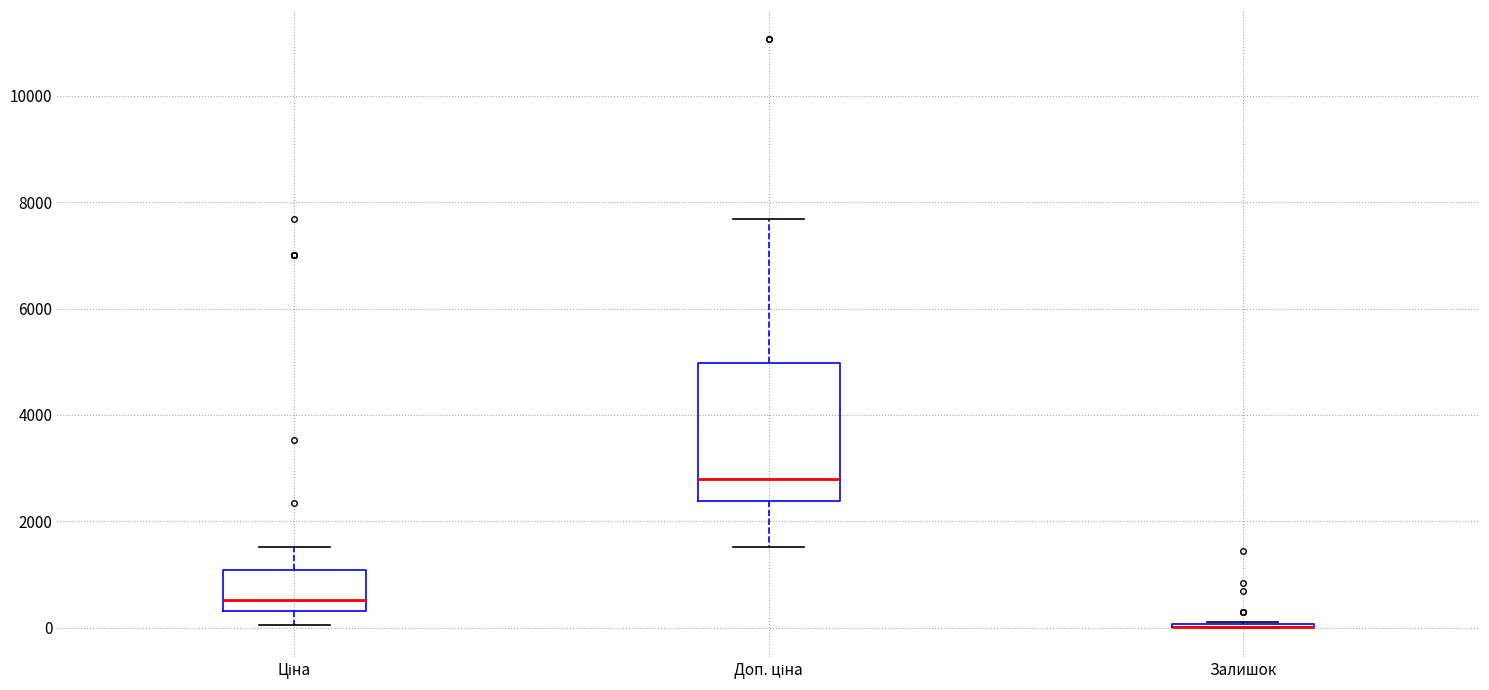

Which box is the tallest, from its lower edge to its upper edge?

Доп. ціна